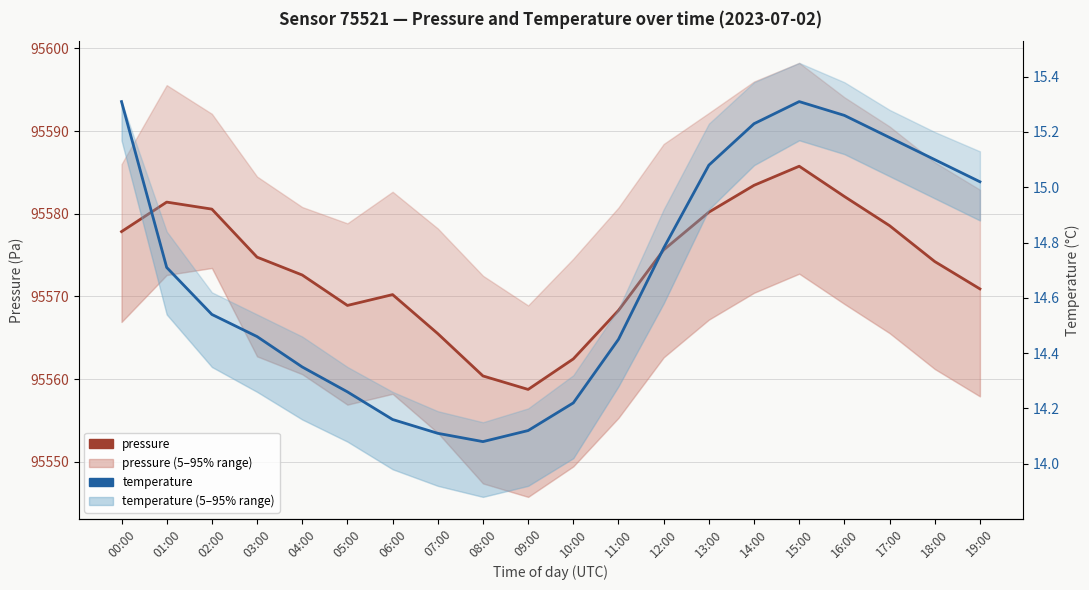

Read the temperature (median) value at 11:00.

14.4